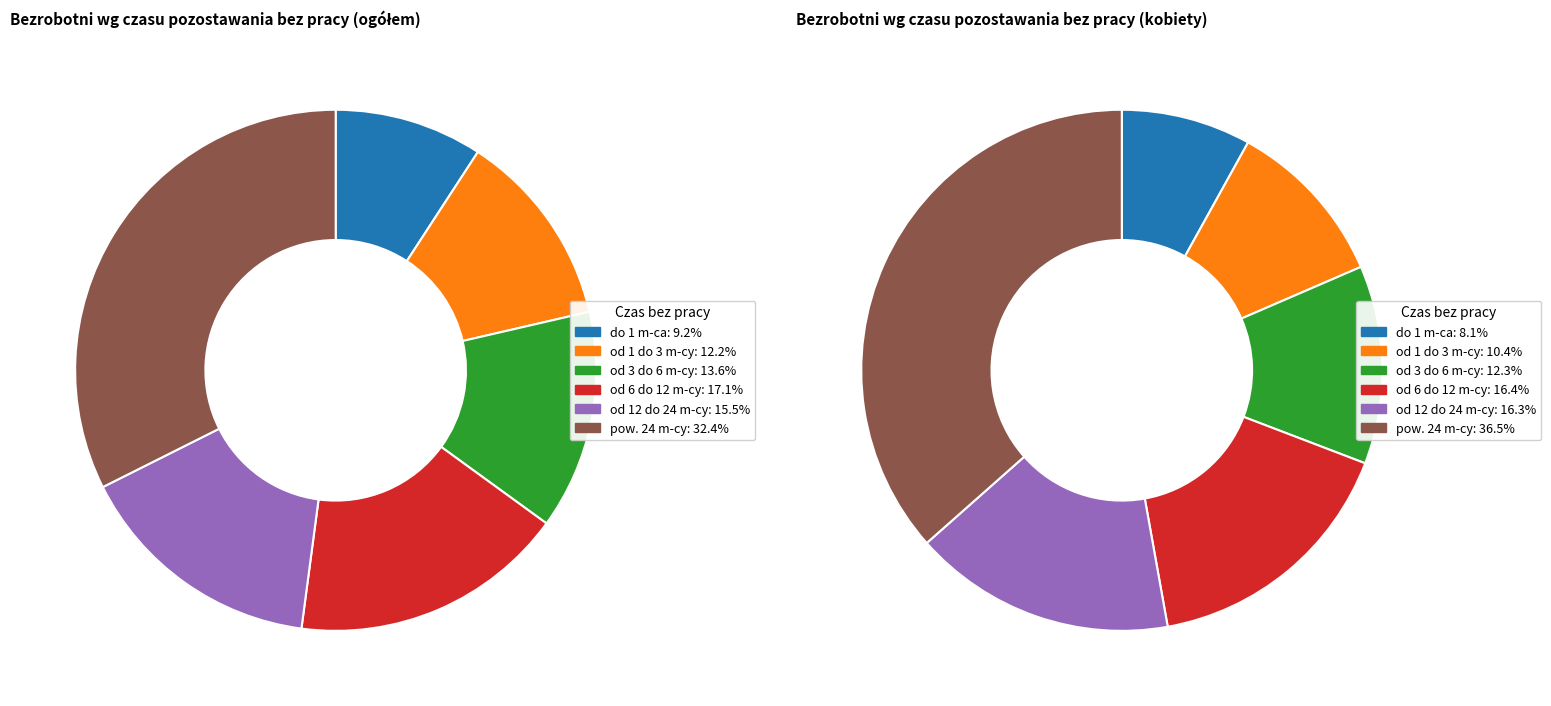

How many slices are in this pie chart?

6